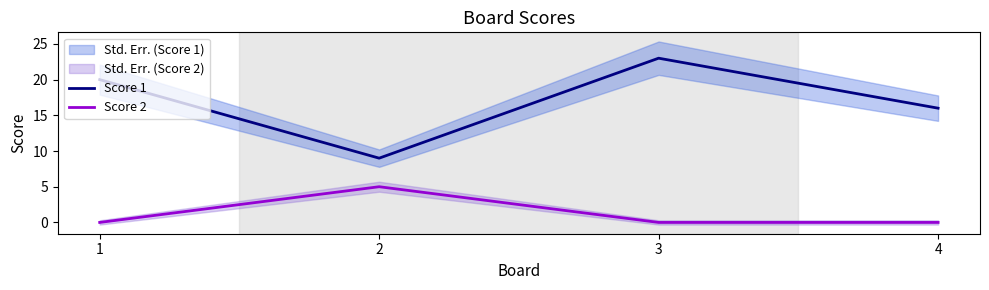

What is the difference between the maximum and minimum values in the Score 1 series?

14